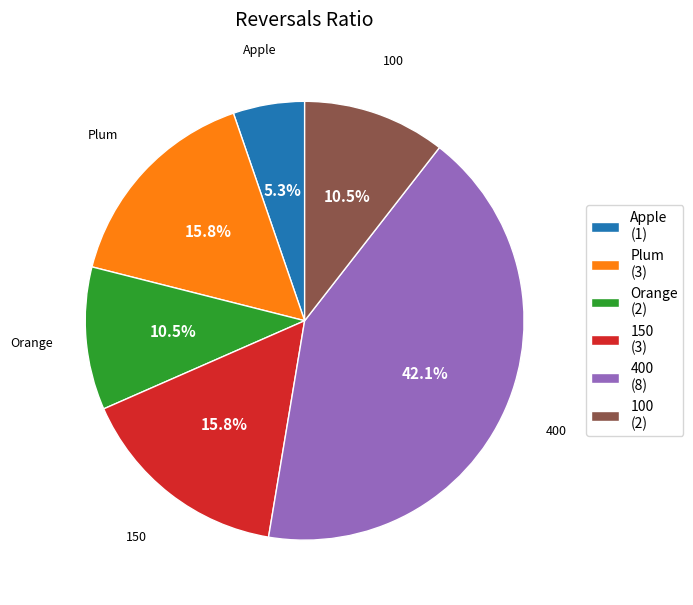

To the nearest percent, what portion does Apple represent?

5%